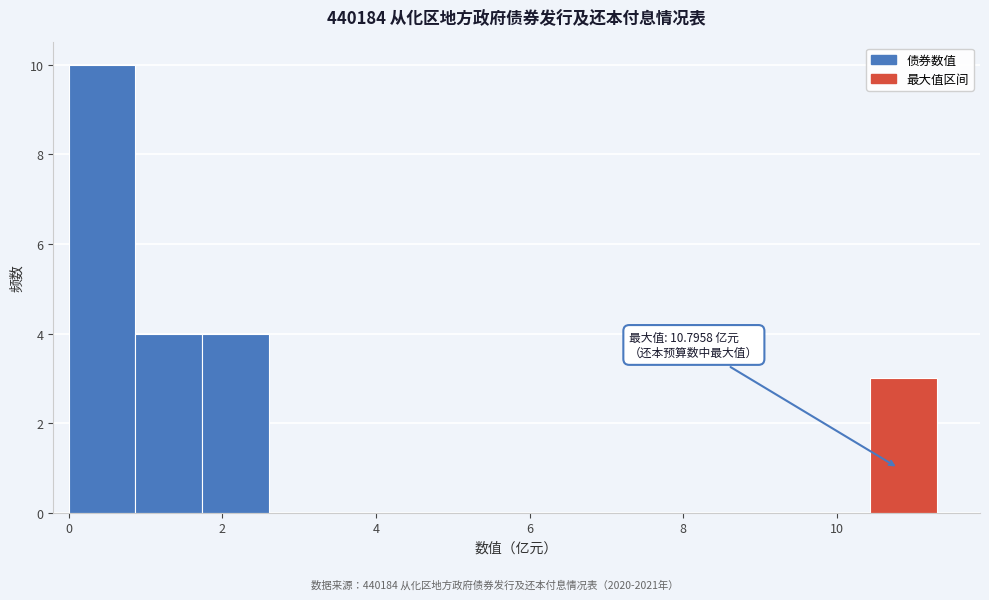

Which range on the x-axis has the tallest bar?

0.0 to 0.8